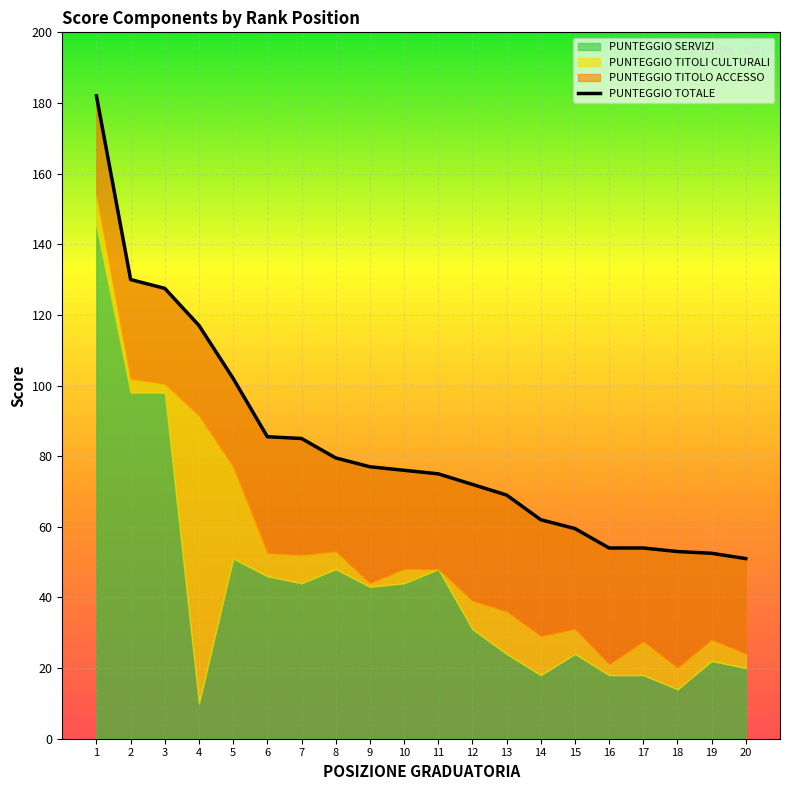

List the labels in order of PUNTEGGIO TITOLI CULTURALI value, largest first.

4, 5, 13, 14, 17, 1, 7, 12, 15, 6, 18, 19, 8, 2, 10, 20, 16, 3, 9, 11